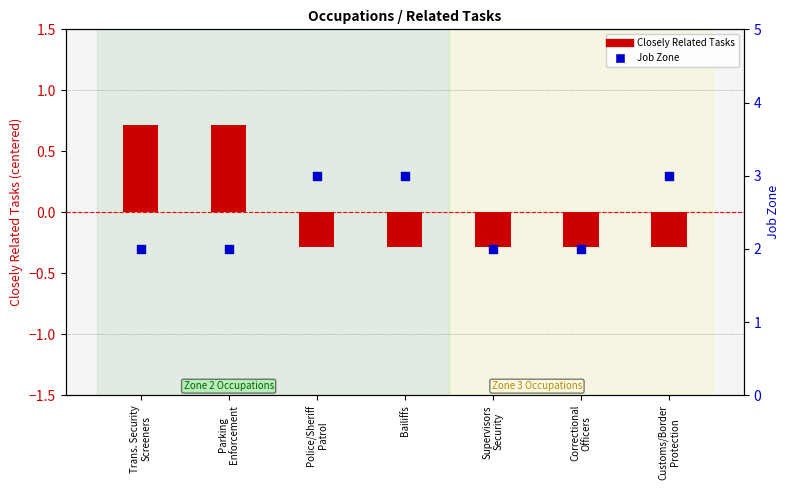

At how many categories does at least one series exceed 2?

3